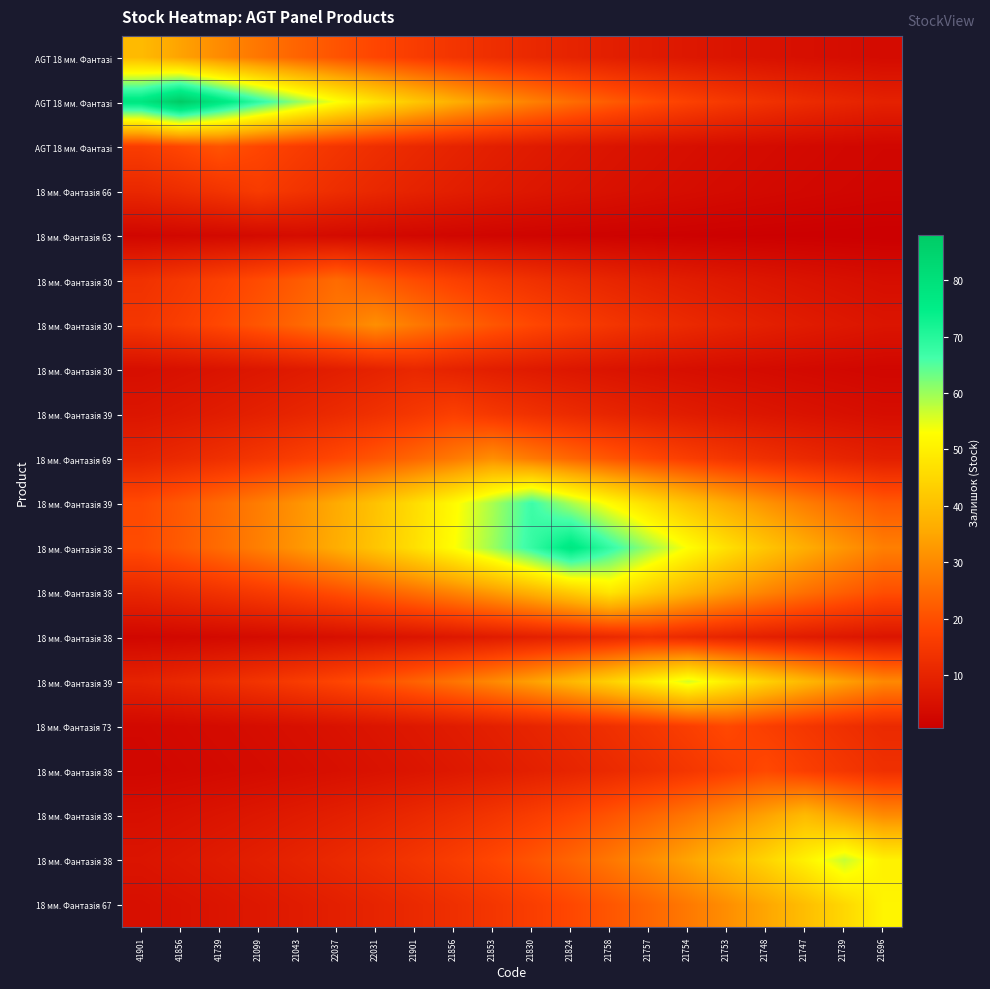

Count the number of data series in this chart.

20